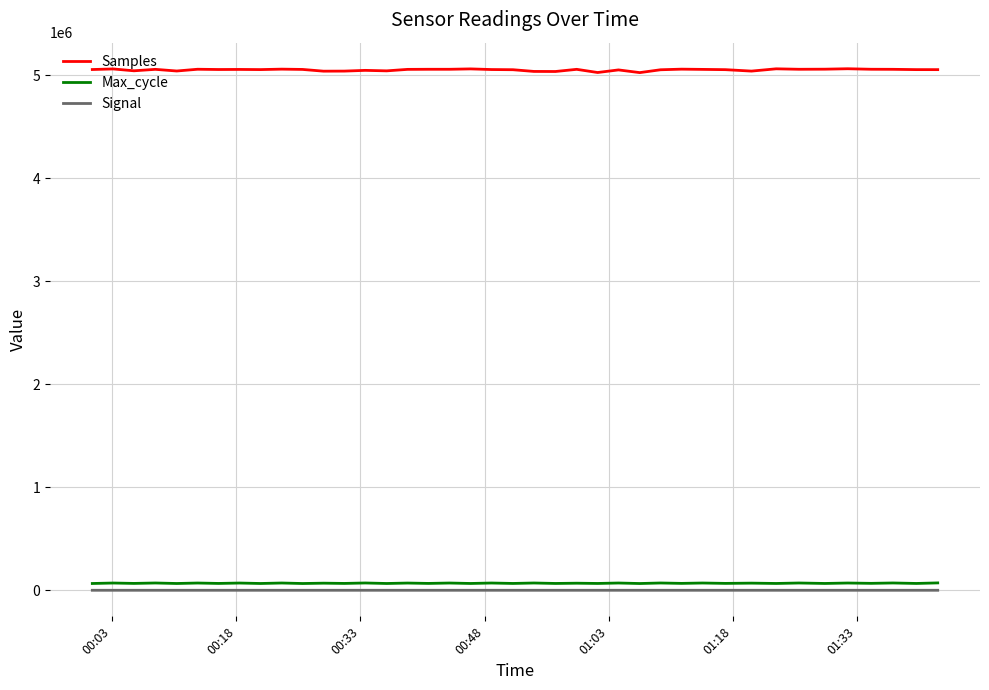

What is the maximum value shown in the chart?

5061526